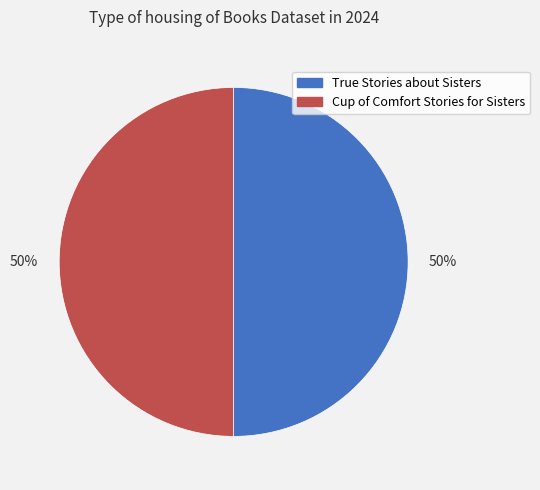

To the nearest percent, what is the average slice percentage?

50%